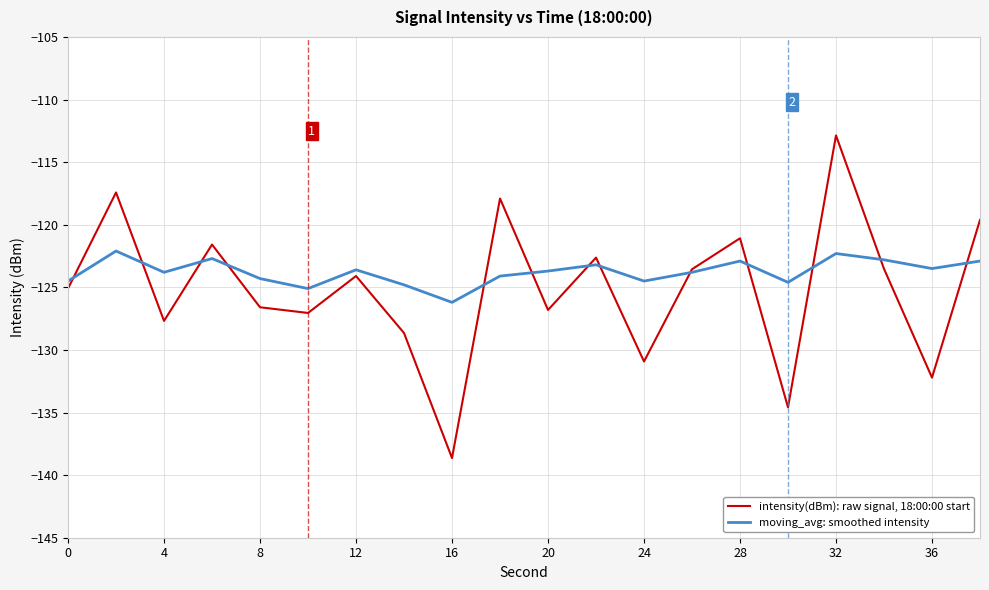

What are all the series names shown in the legend?

intensity(dBm): raw signal, 18:00:00 start, moving_avg: smoothed intensity